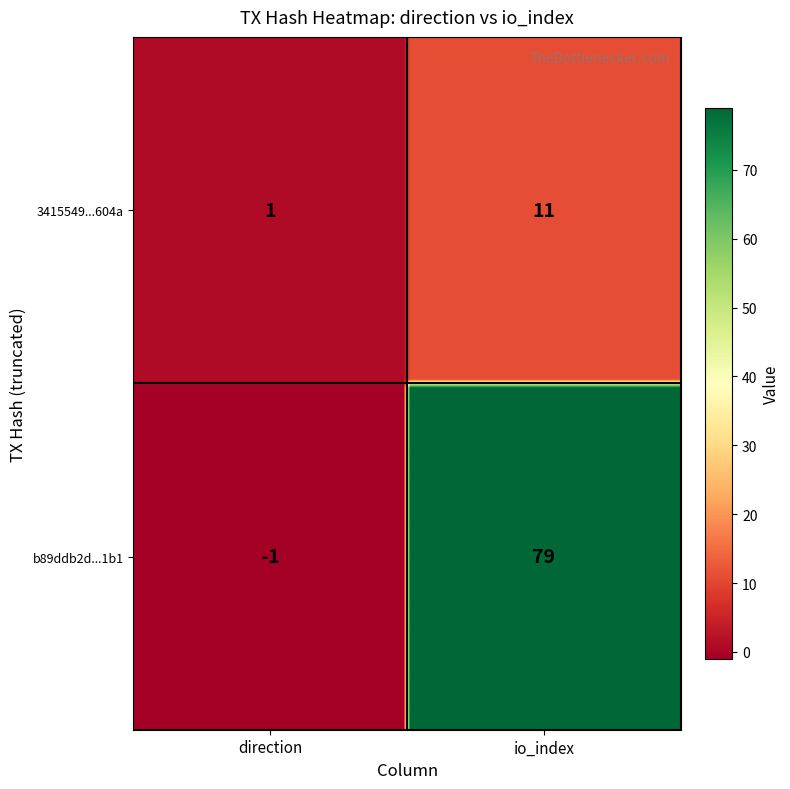

Rank the series by their average value, from lowest to highest.

3415549437ae548550cf53613bc4b68514e604a, b89ddb2d2edc2d2562fada3815b57220957b1b1